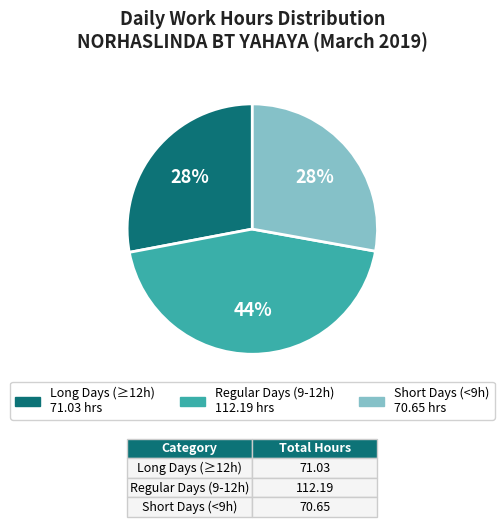

Is there a majority slice in this chart?

No